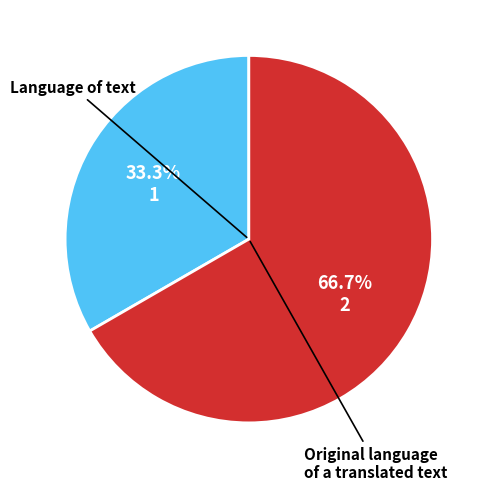

Does any single category account for the majority?

Yes